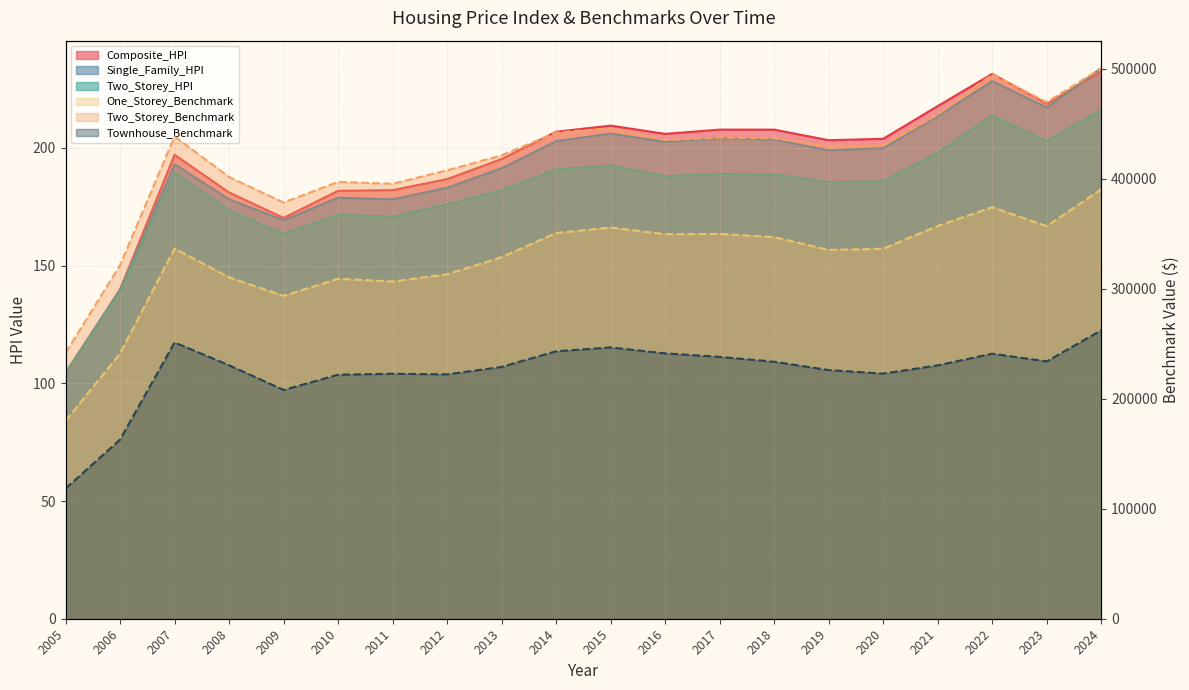

What is the smallest value displayed?

104.2